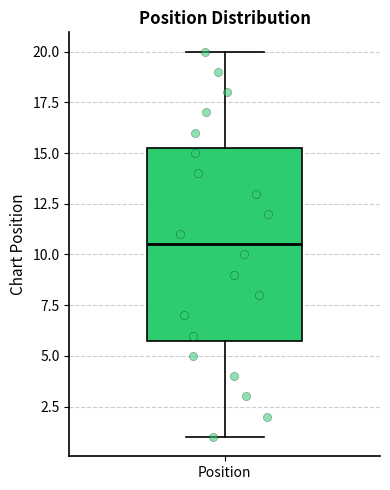

Where does the upper whisker of the box for Position end on the y-axis? The values are not printed on the chart, so give them approximately, as read against the axis.

20.0